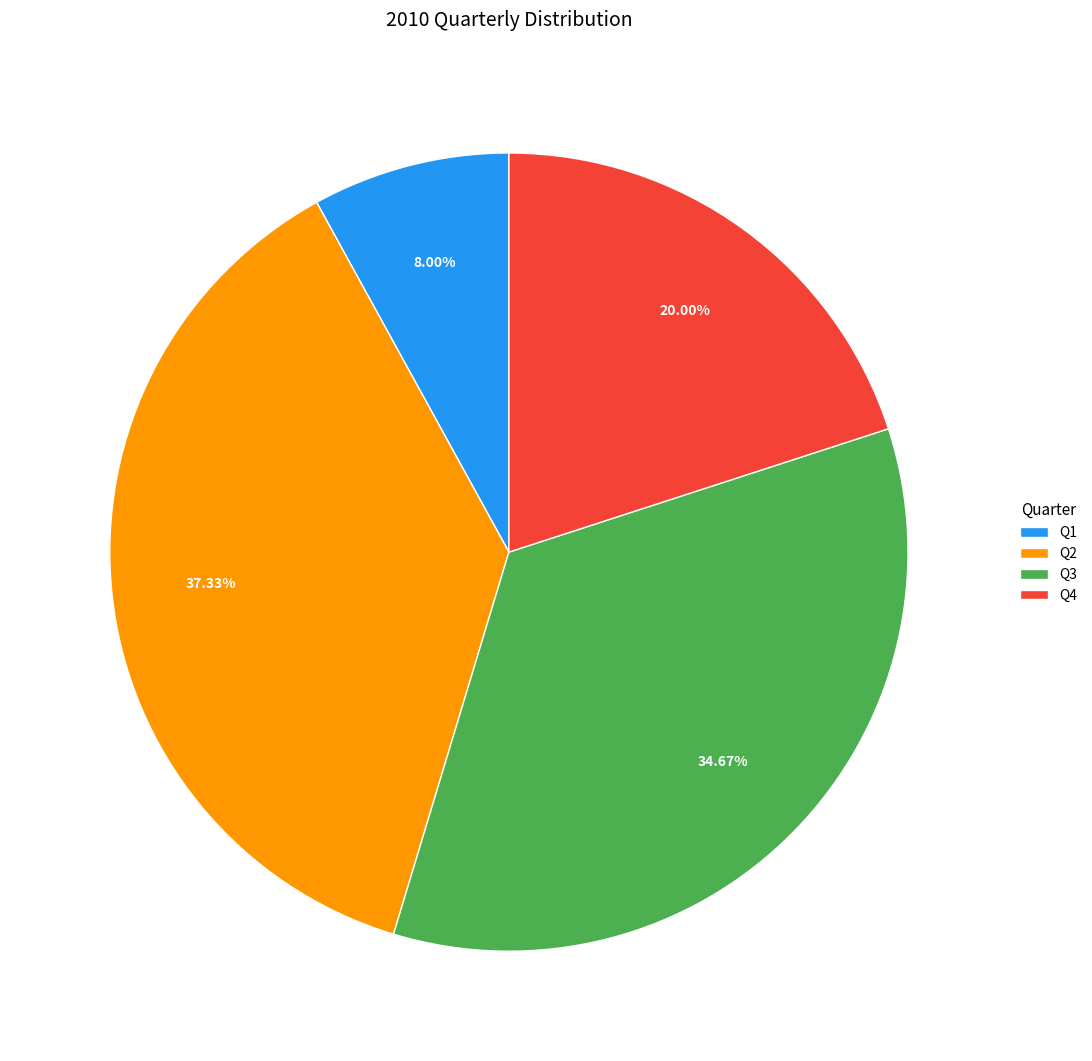

What is the largest slice in the pie chart?

Q2